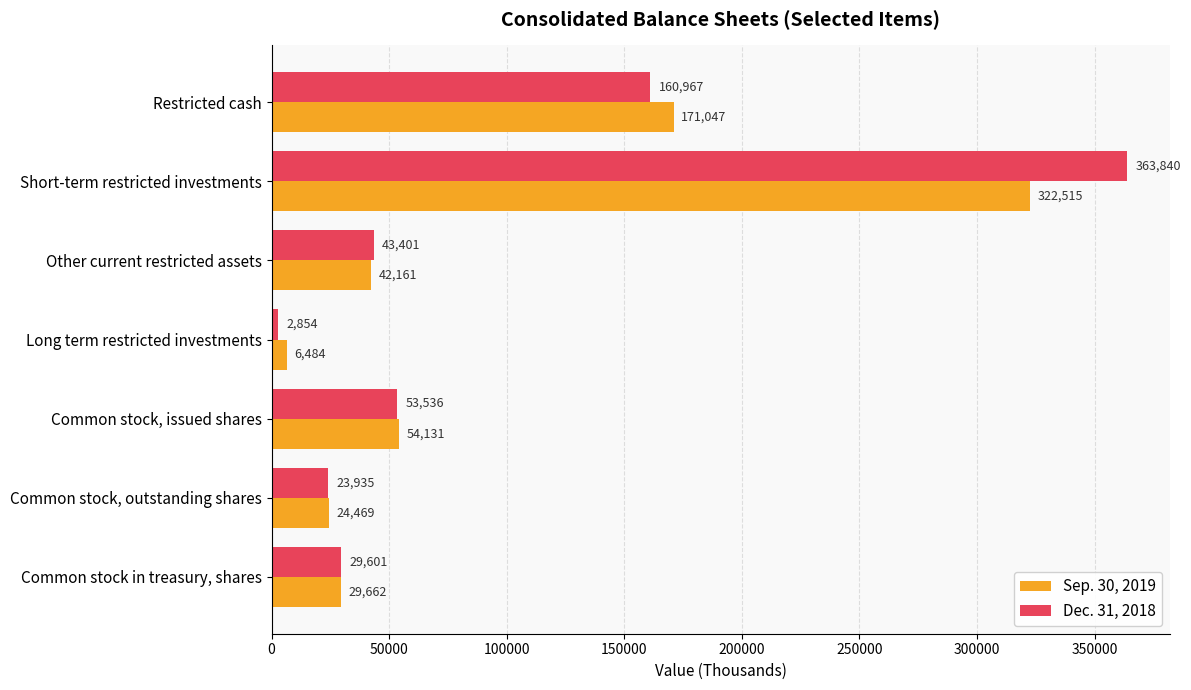

Which category has the lowest value in the Dec. 31, 2018 series?

Long term restricted investments